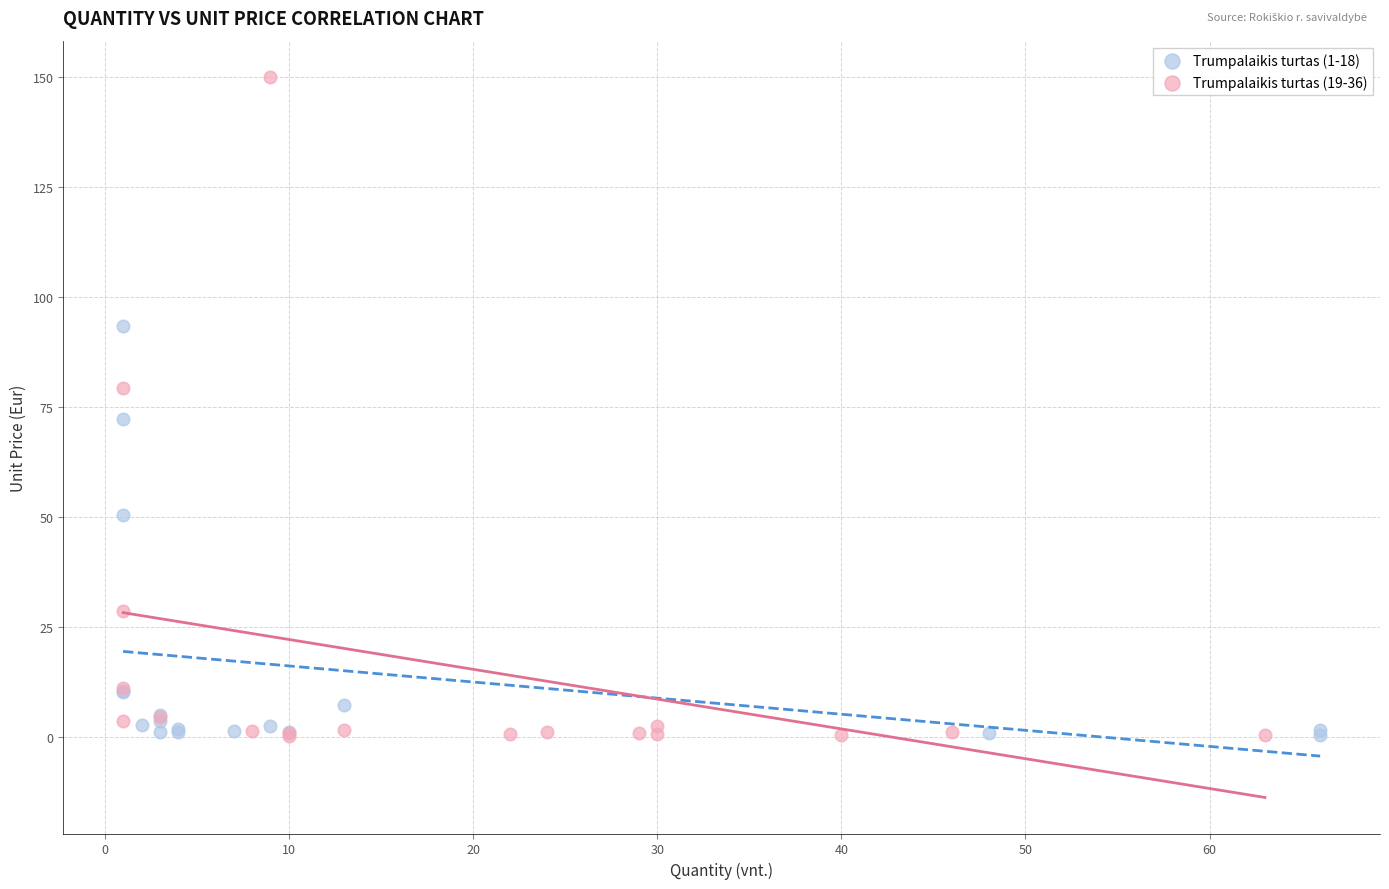

Which series reaches the maximum Y coordinate?

Trumpalaikis turtas (19-36)